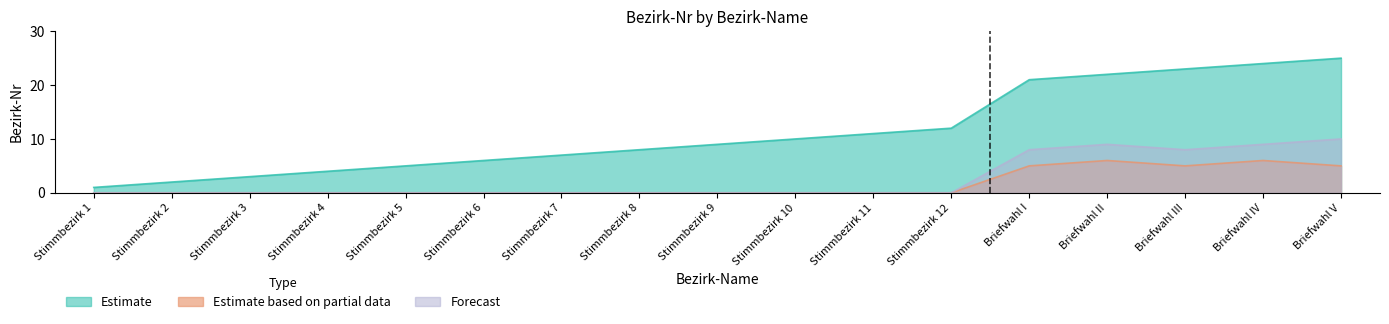

Reading right to left, what are all the values shown in this chart?

Estimate: Briefwahl V=25	Briefwahl IV=24	Briefwahl III=23	Briefwahl II=22	Briefwahl I=21	Stimmbezirk 12=12	Stimmbezirk 11=11	Stimmbezirk 10=10	Stimmbezirk 9=9	Stimmbezirk 8=8	Stimmbezirk 7=7	Stimmbezirk 6=6	Stimmbezirk 5=5	Stimmbezirk 4=4	Stimmbezirk 3=3	Stimmbezirk 2=2	Stimmbezirk 1=1
Estimate based on partial data: Briefwahl V=5	Briefwahl IV=6	Briefwahl III=5	Briefwahl II=6	Briefwahl I=5	Stimmbezirk 12=0	Stimmbezirk 11=0	Stimmbezirk 10=0	Stimmbezirk 9=0	Stimmbezirk 8=0	Stimmbezirk 7=0	Stimmbezirk 6=0	Stimmbezirk 5=0	Stimmbezirk 4=0	Stimmbezirk 3=0	Stimmbezirk 2=0	Stimmbezirk 1=0
Forecast: Briefwahl V=10	Briefwahl IV=9	Briefwahl III=8	Briefwahl II=9	Briefwahl I=8	Stimmbezirk 12=0	Stimmbezirk 11=0	Stimmbezirk 10=0	Stimmbezirk 9=0	Stimmbezirk 8=0	Stimmbezirk 7=0	Stimmbezirk 6=0	Stimmbezirk 5=0	Stimmbezirk 4=0	Stimmbezirk 3=0	Stimmbezirk 2=0	Stimmbezirk 1=0